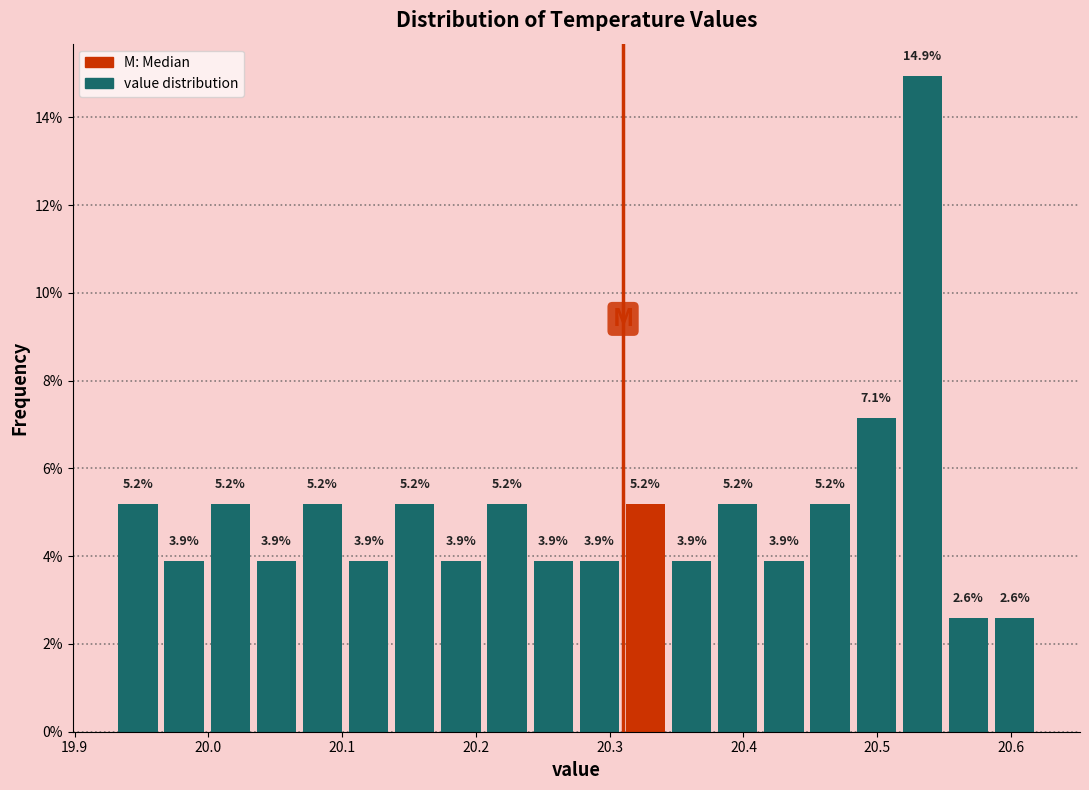

Around what value on the x-axis is the tallest bar? Give the approximate position of its centre, as read against the axis.

20.53